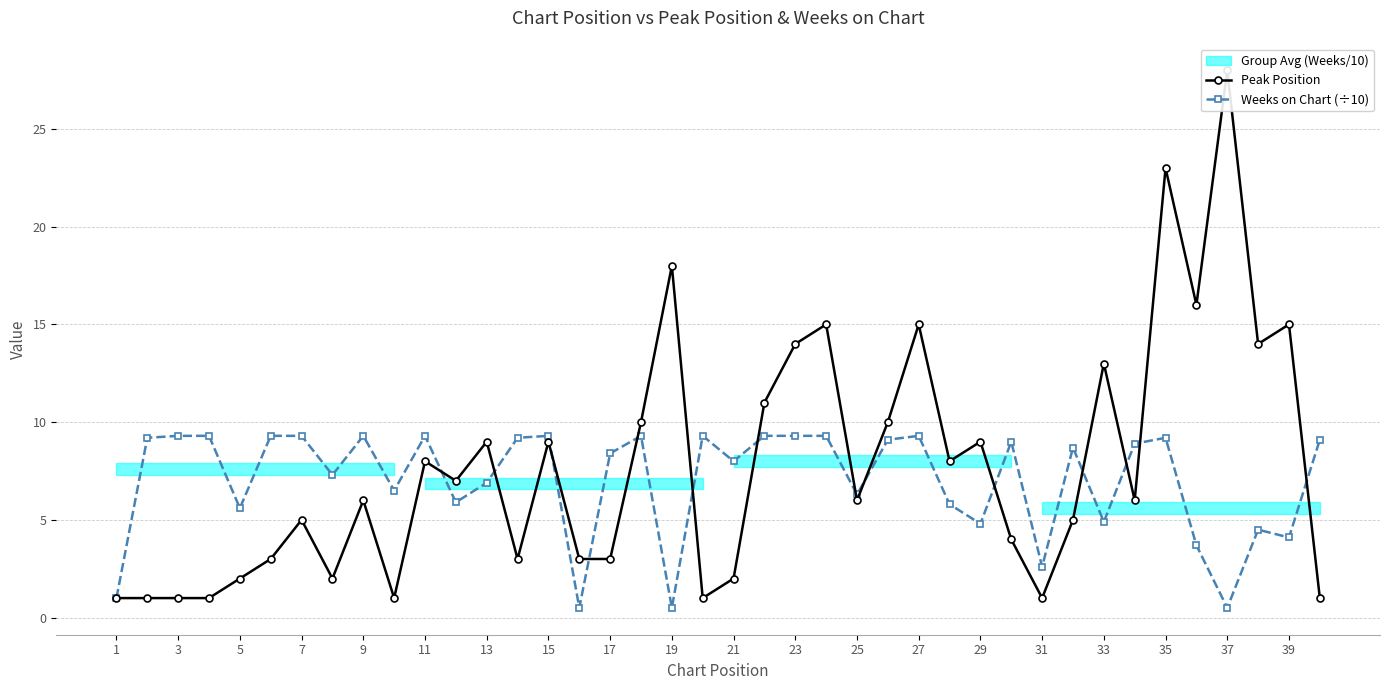

What is the maximum value for Weeks on Chart (÷10)?

9.3